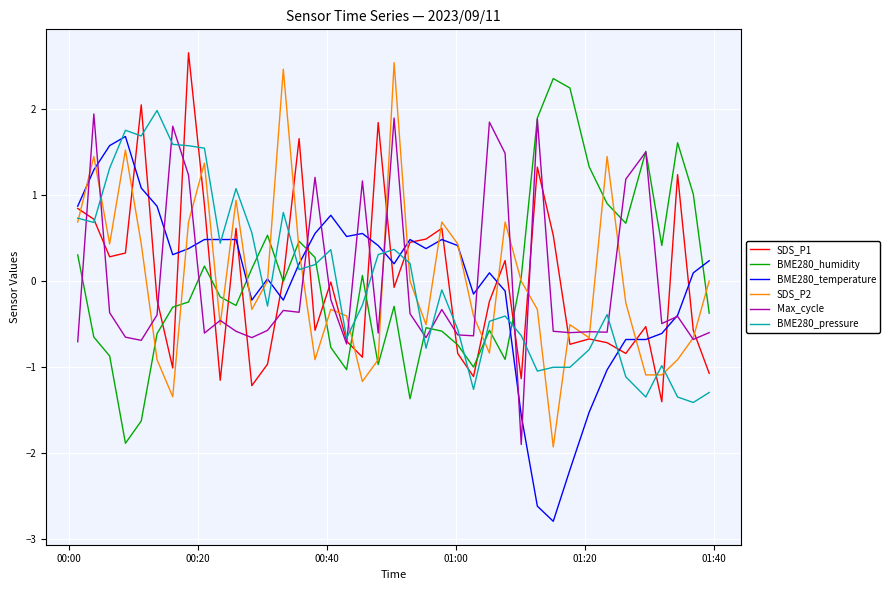

True or false: SDS_P2 and BME280_pressure cross at least once.

True